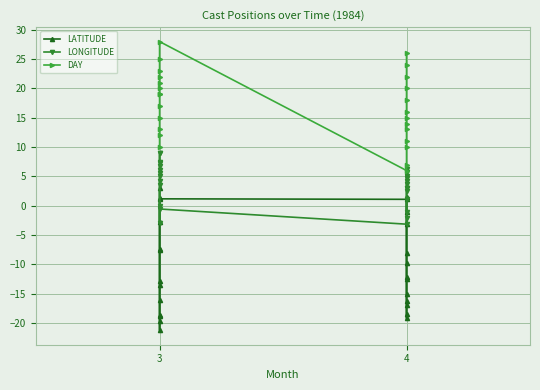

Rank the series by their average value, from lowest to highest.

LATITUDE, LONGITUDE, DAY